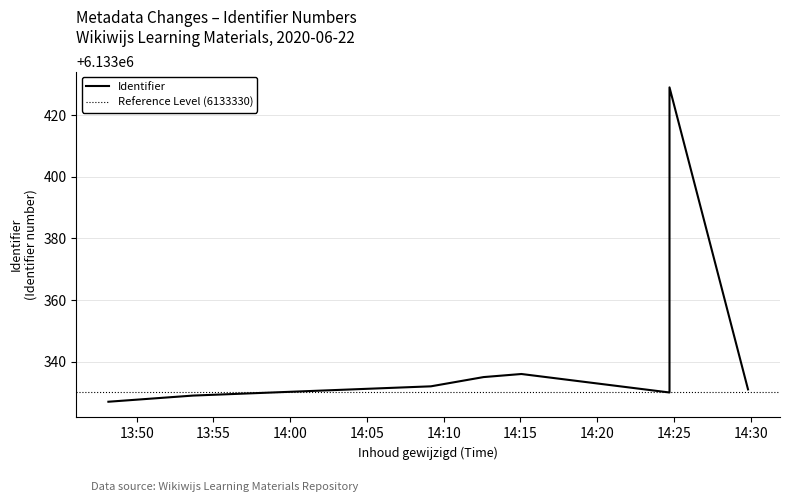

Rank the categories by value from highest to lowest.

2020-06-22 14:24:43, 2020-06-22 14:15:04, 2020-06-22 14:12:36, 2020-06-22 14:09:10, 2020-06-22 14:29:50, 2020-06-22 14:24:43, 2020-06-22 13:53:40, 2020-06-22 13:48:09